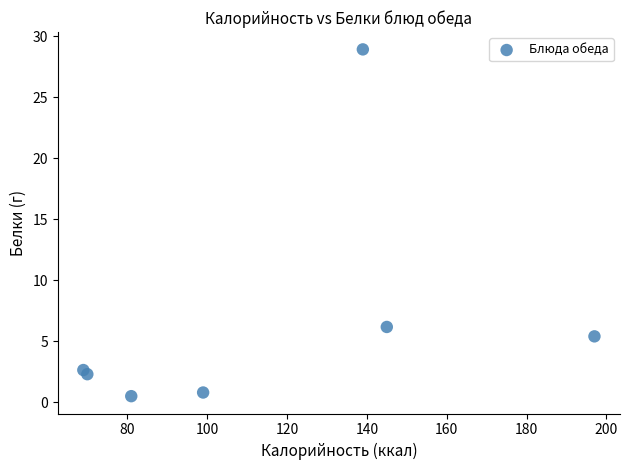

What is the range of Y values (max minus min)?

28.4